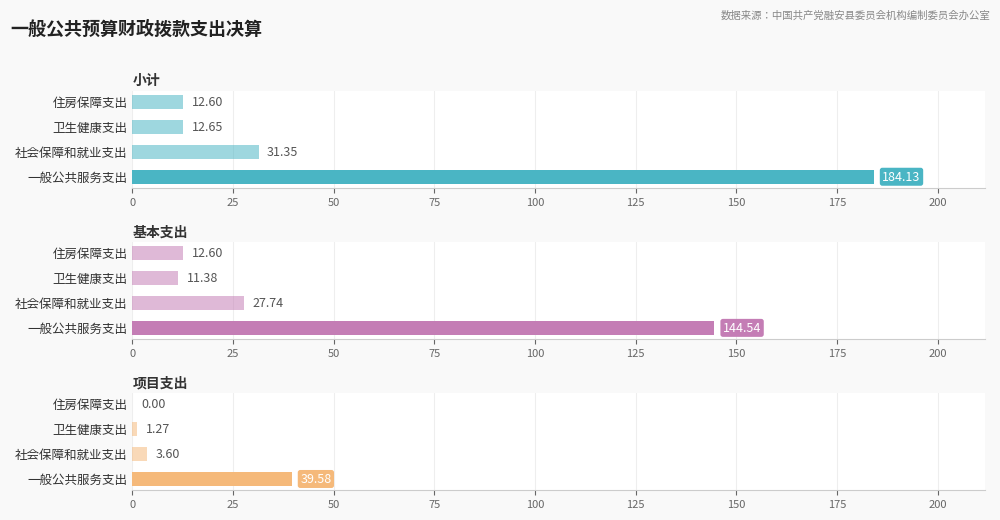

List the series in order of their overall mean, highest first.

小计, 基本支出, 项目支出